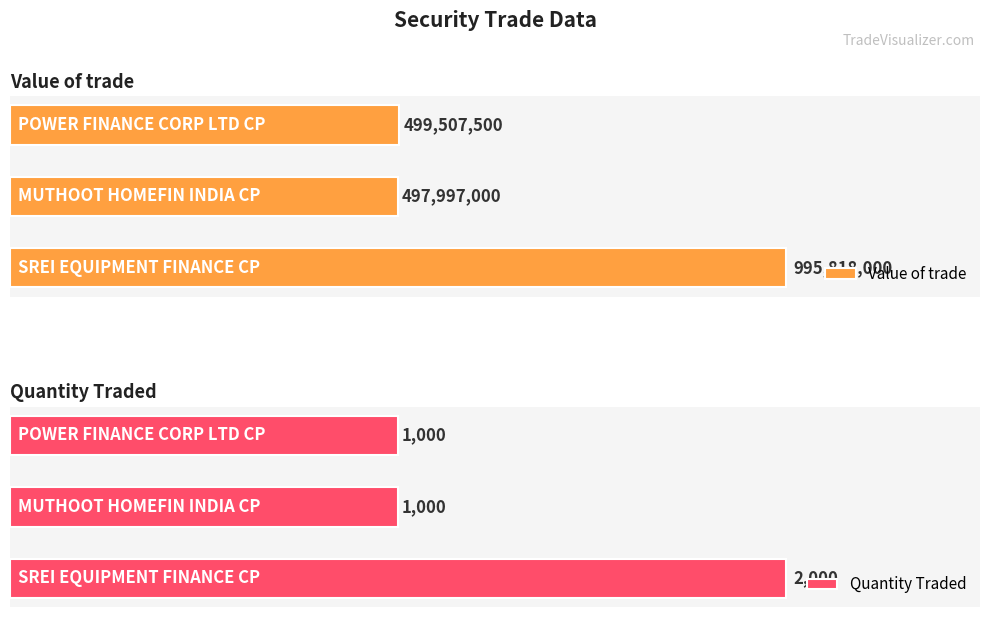

Reading right to left, transcribe all the data shown in this chart.

Value of trade: SREI EQUIPMENT FINANCE CP=995818000	MUTHOOT HOMEFIN INDIA CP=497997000	POWER FINANCE CORP LTD CP=499507500
Quantity Traded: SREI EQUIPMENT FINANCE CP=2000	MUTHOOT HOMEFIN INDIA CP=1000	POWER FINANCE CORP LTD CP=1000